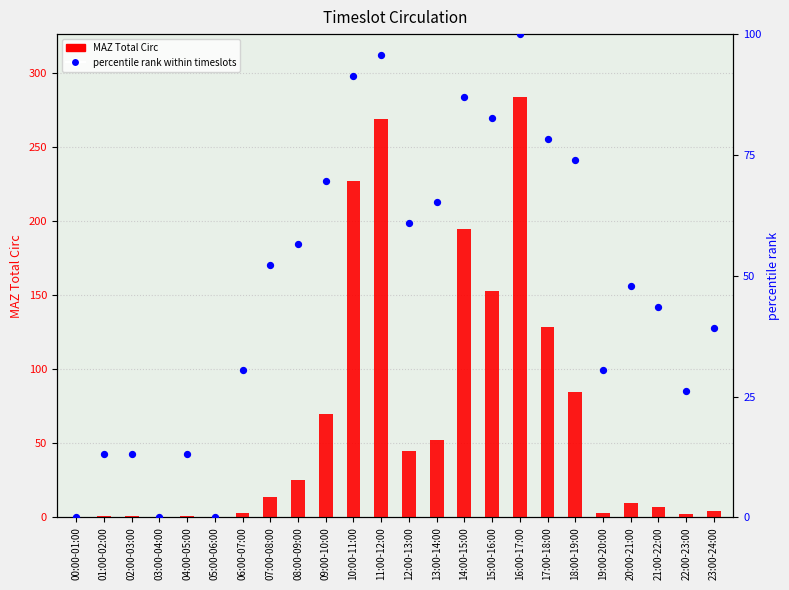

Which series has the widest spread of Y values?

MAZ Total Circ